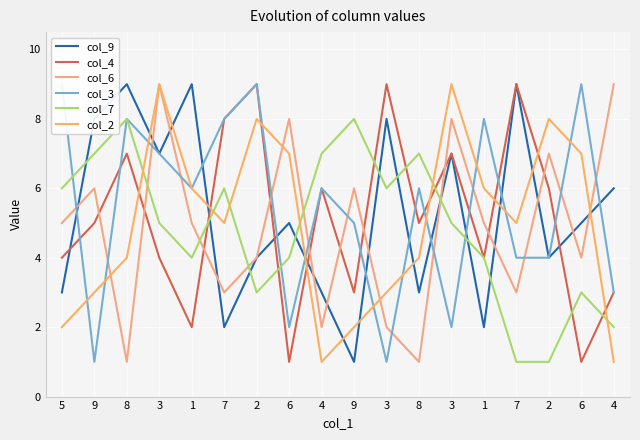

What is the sum of all col_3 values?

98